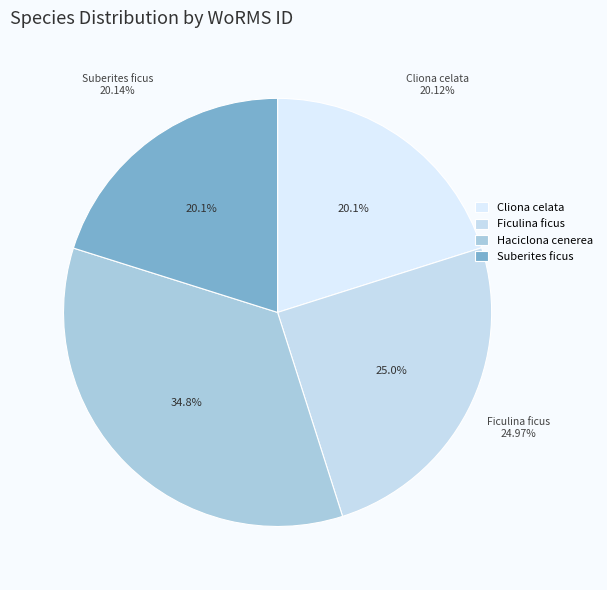

Is it true that Ficulina ficus is 25% of the pie?

True